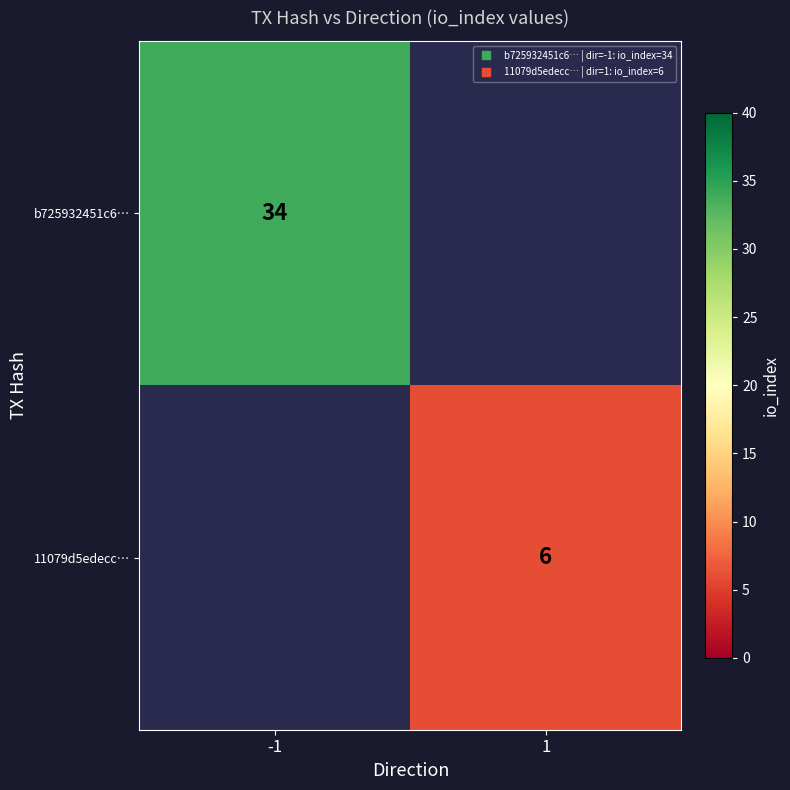

What is the lowest value of the b725932451c6… series?

34.0